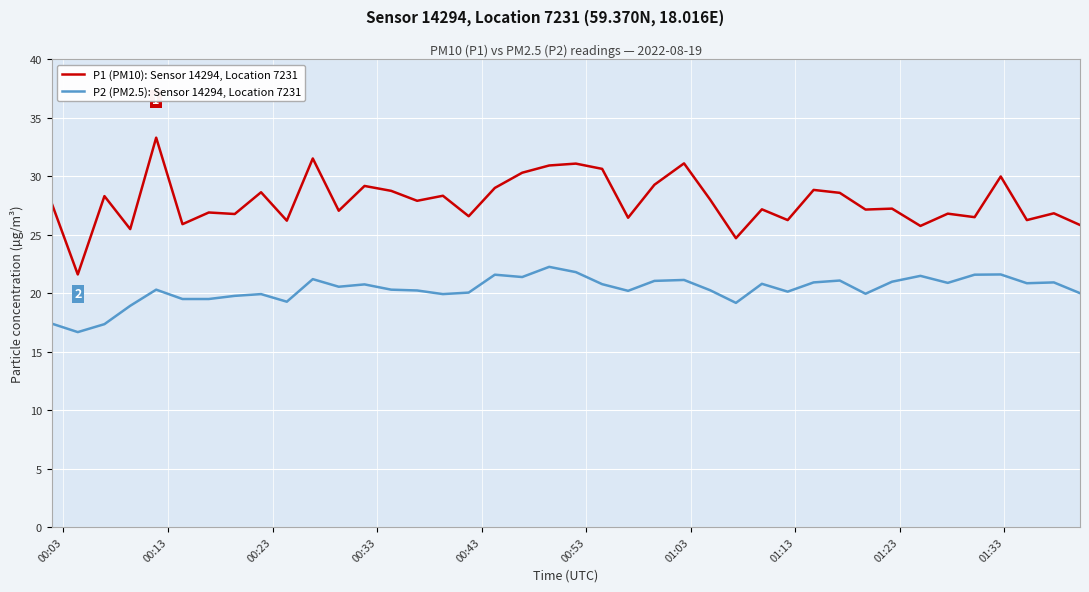

Does the chart display data point markers on the line(s)?

No